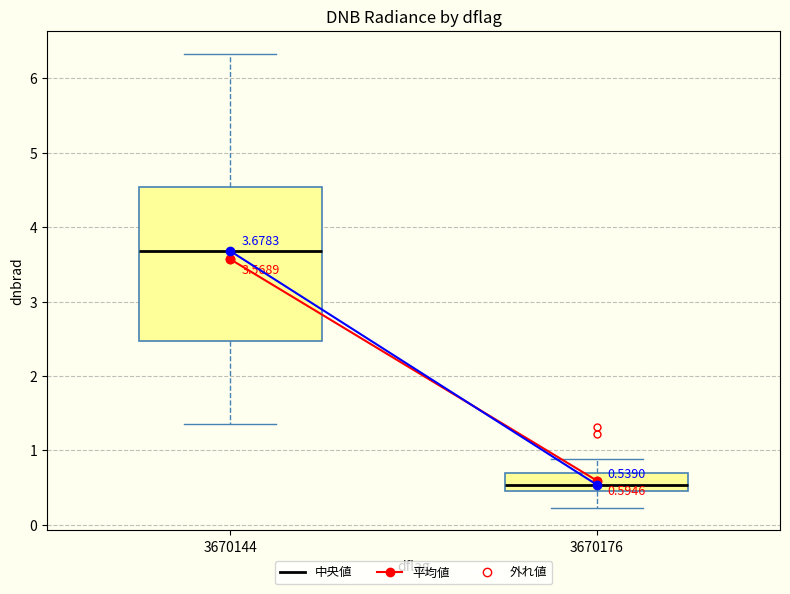

Which box's median line is the lowest?

3670176